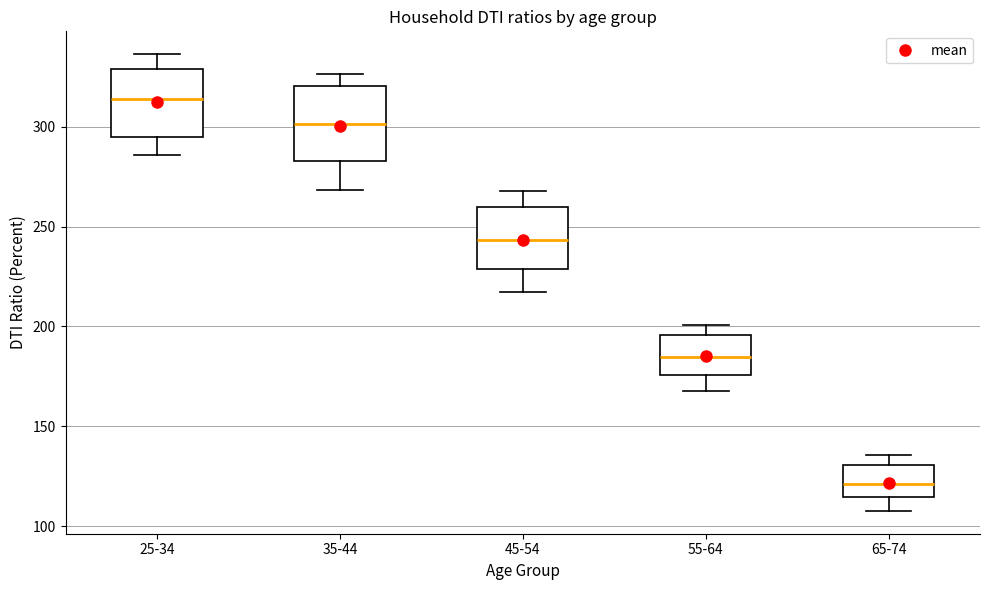

Reading left to right, read every box against the y-axis: the position of its median line, the range the box covers, and the ends of its whiskers. The values are not printed on the chart, so give them approximately, as read against the axis.

25-34: median 315, box 295 to 330, whiskers 285 to 335
35-44: median 300, box 285 to 320, whiskers 270 to 325
45-54: median 245, box 230 to 260, whiskers 215 to 270
55-64: median 185, box 175 to 195, whiskers 170 to 200
65-74: median 120, box 115 to 130, whiskers 110 to 135